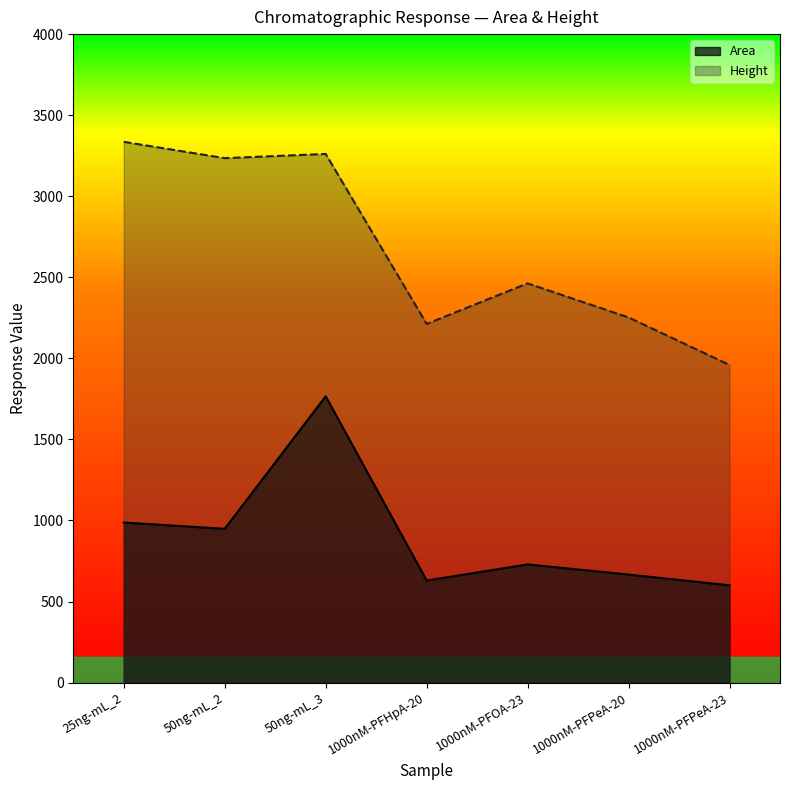

At which label does Area first exceed 728?

25ng-mL_2